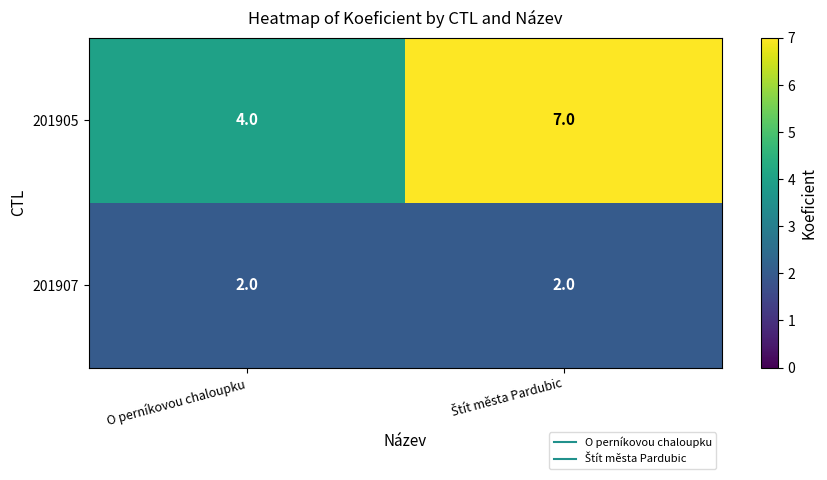

How many categories are shown in the chart?

2